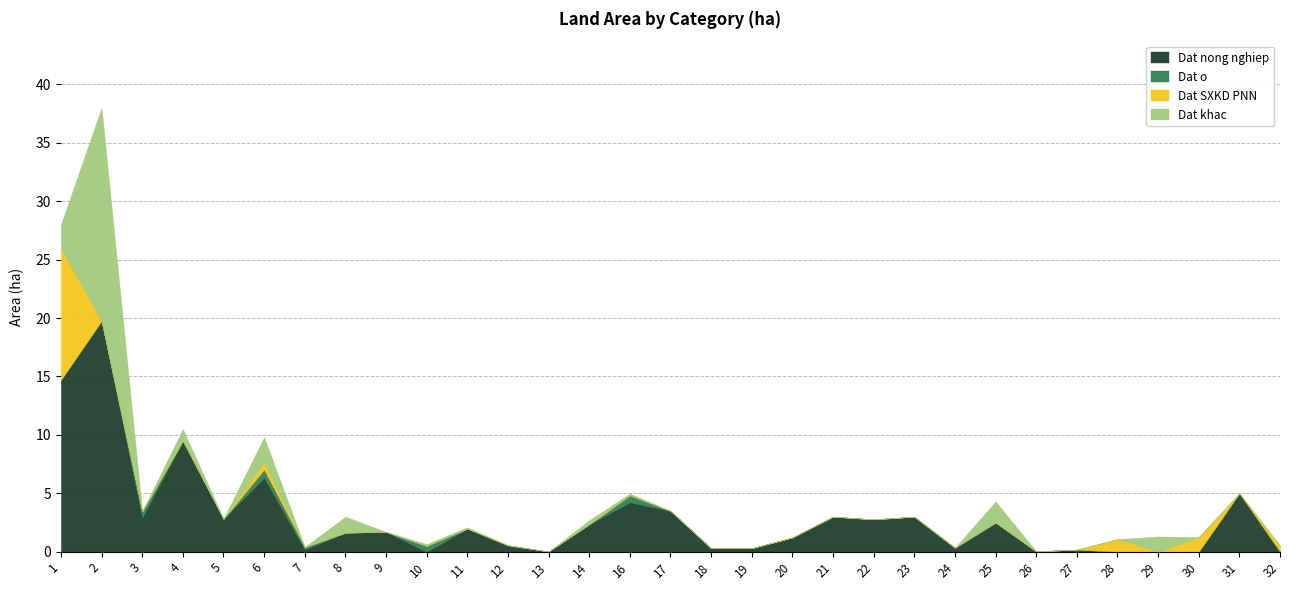

The Dat o series shows -0.3 at 26. True or false?

False